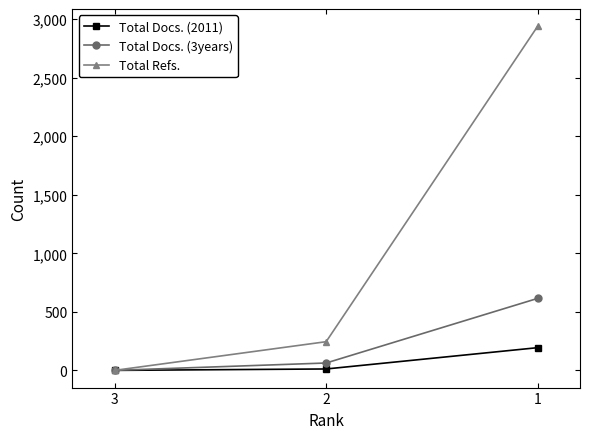

Is this an area chart (filled region under the line)?

No